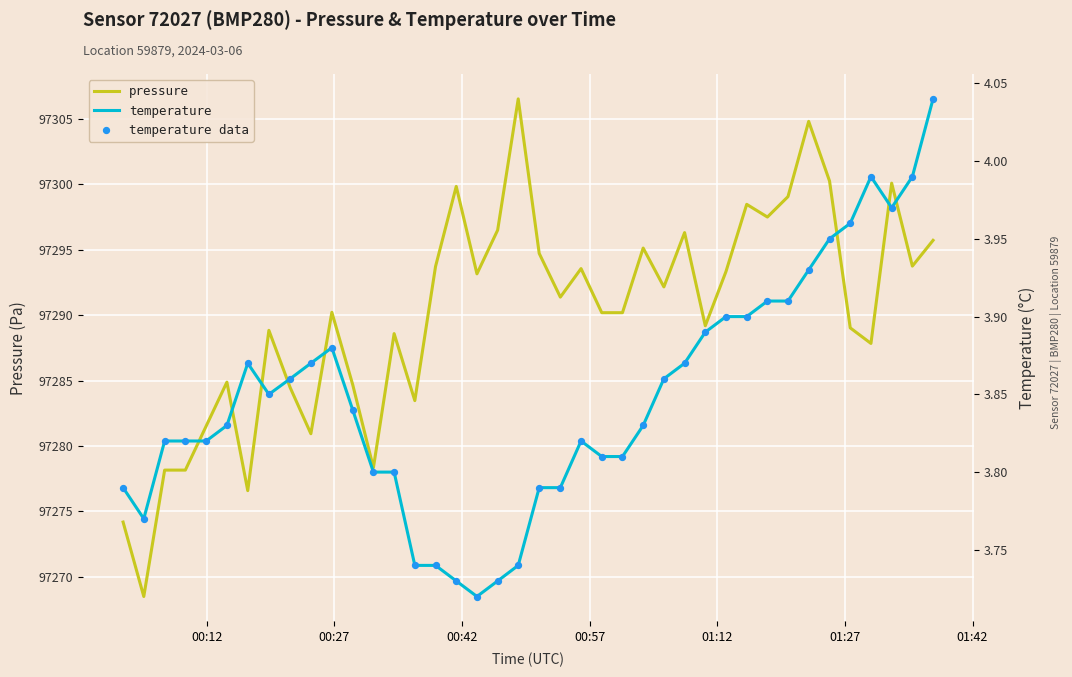

Which series has the largest total across all categories?

pressure